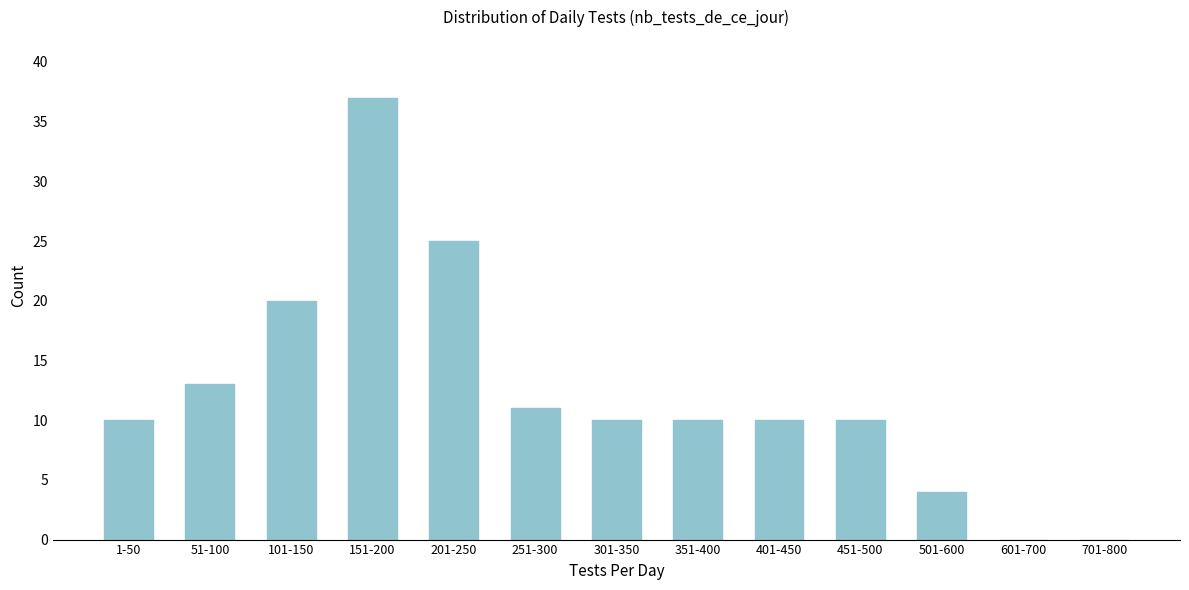

Reading left to right, extract all data points from this chart.

1-50=10	51-100=13	101-150=20	151-200=37	201-250=25	251-300=11	301-350=10	351-400=10	401-450=10	451-500=10	501-600=4	601-700=0	701-800=0